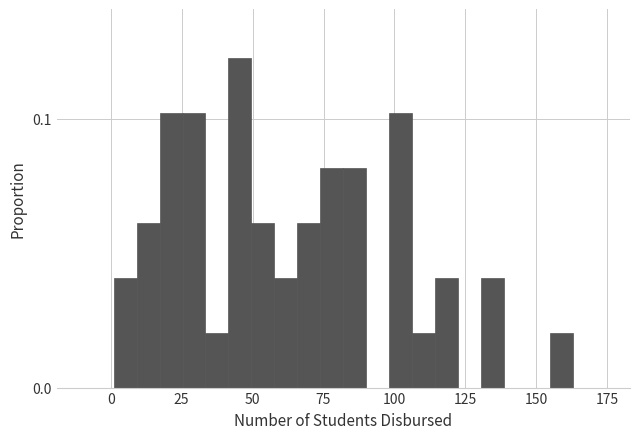

Around what value on the x-axis is the tallest bar? Give the approximate position of its centre, as read against the axis.

45